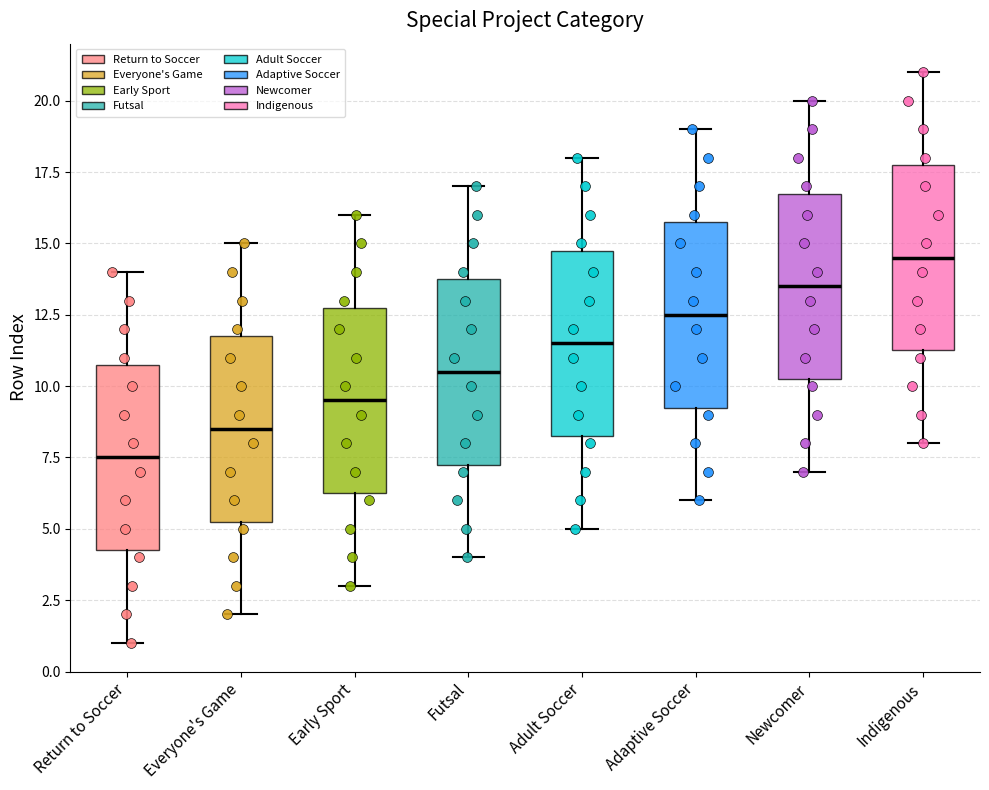

Which box has the highest median line?

Indigenous